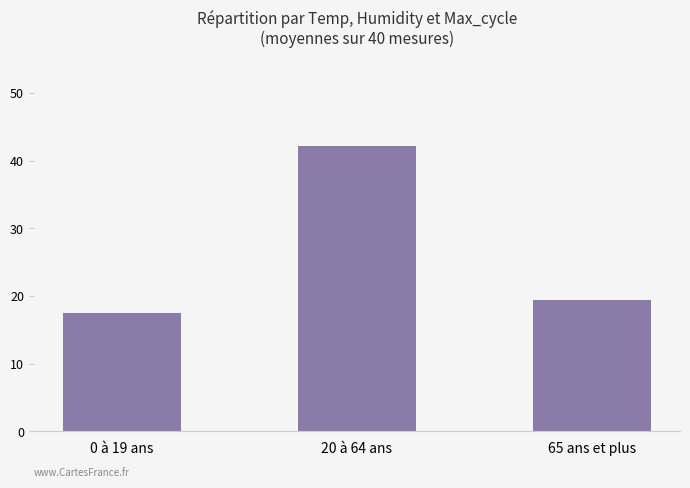

What is the change in value from 0 à 19 ans to 20 à 64 ans?

+24.6